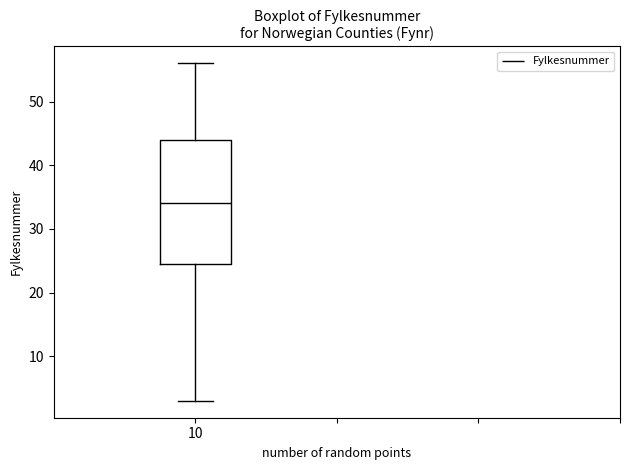

Where does the lower whisker of the box at x = 10 end on the y-axis? The values are not printed on the chart, so give them approximately, as read against the axis.

3